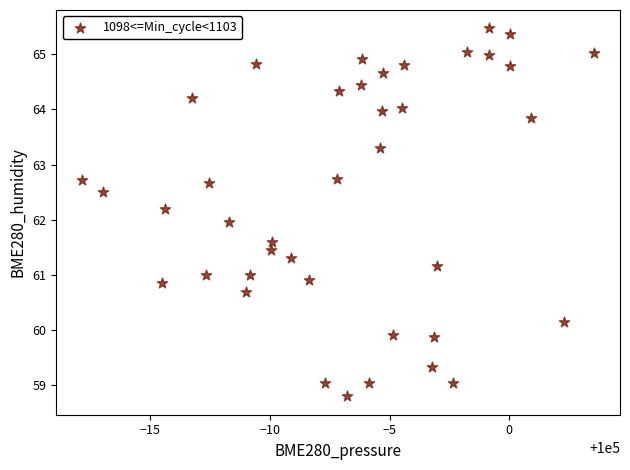

What is the range of X values (max minus min)?

21.4